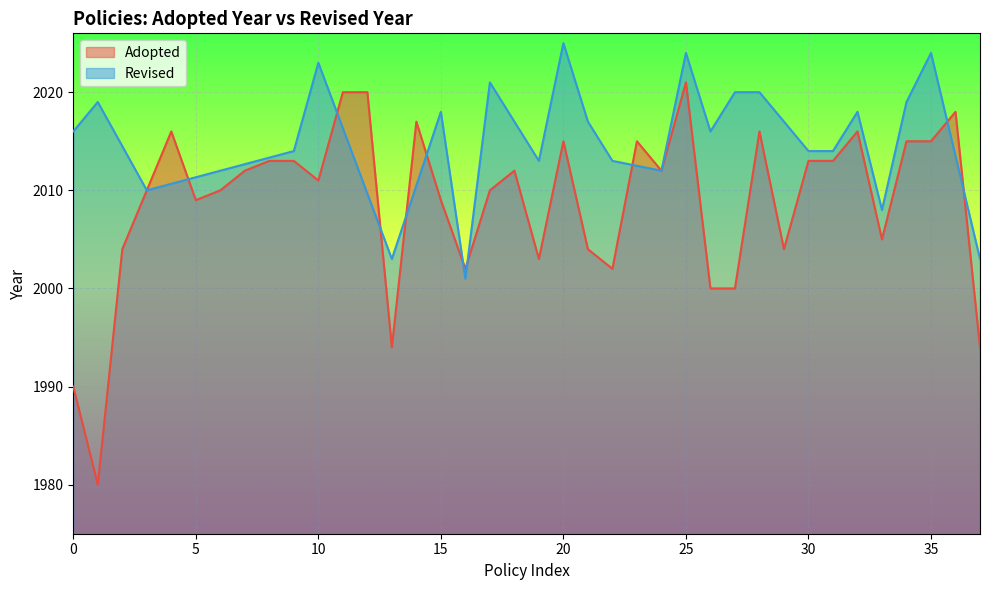

Does the chart display data point markers on the line(s)?

No